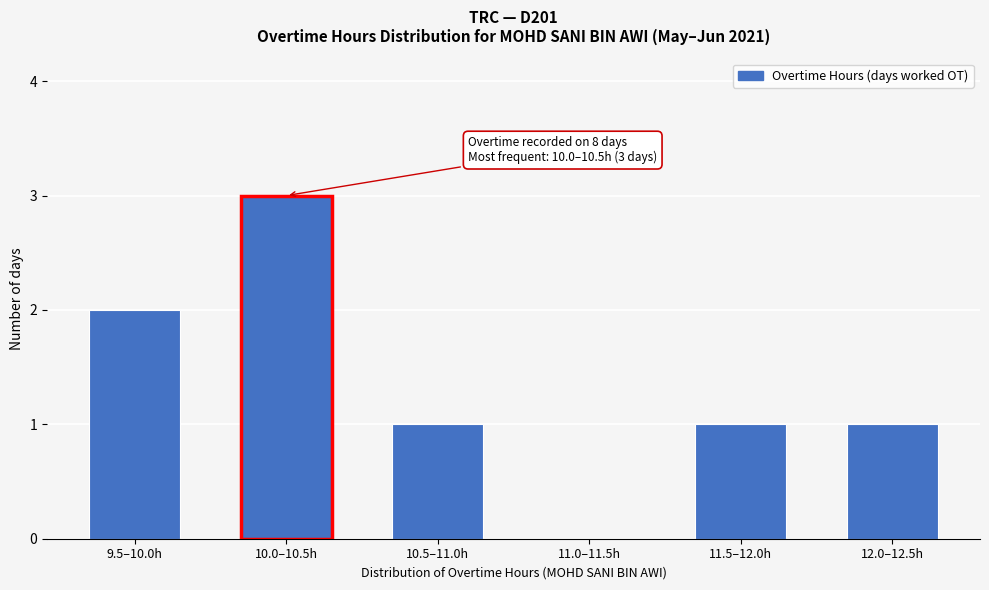

Reading left to right, transcribe all the data shown in this chart.

9.5–10.0h=2	10.0–10.5h=3	10.5–11.0h=1	11.0–11.5h=0	11.5–12.0h=1	12.0–12.5h=1